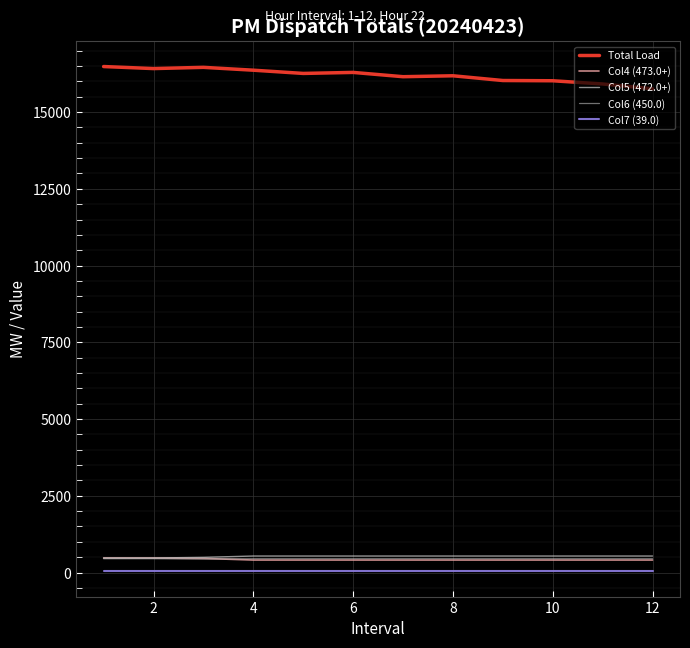

At how many categories does at least one series exceed 9738?

12